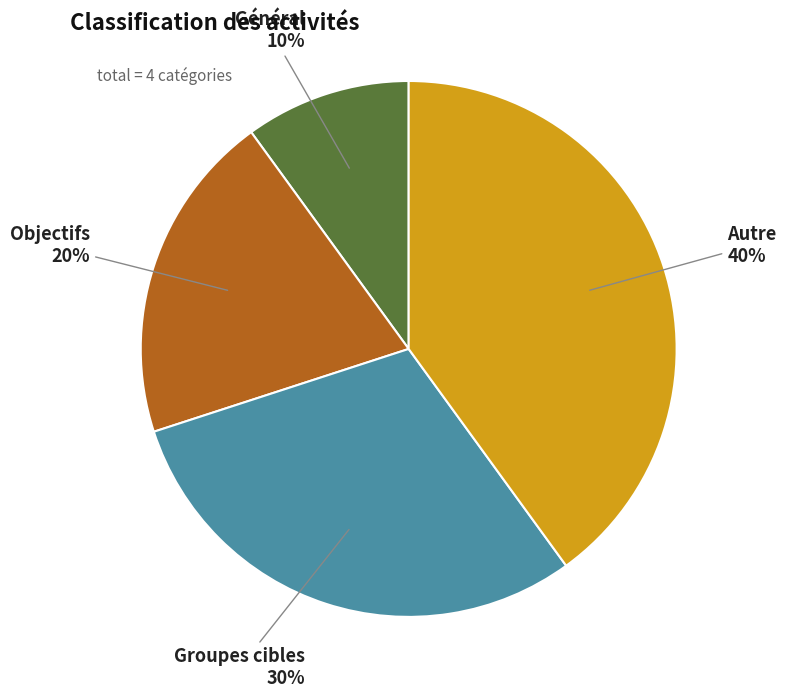

Which slice is the largest?

Autre